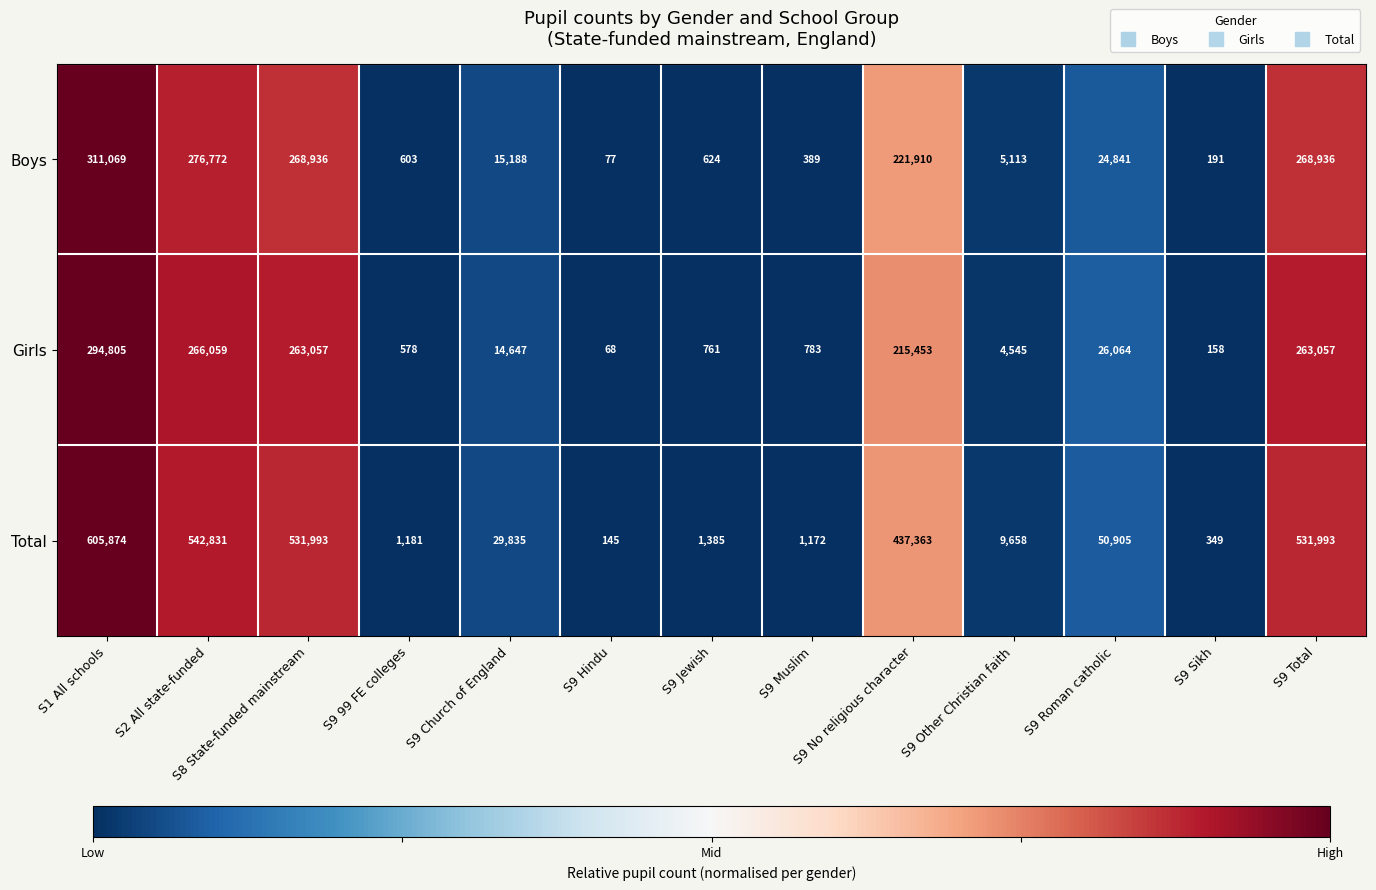

Which series has the largest range (max minus min)?

Total